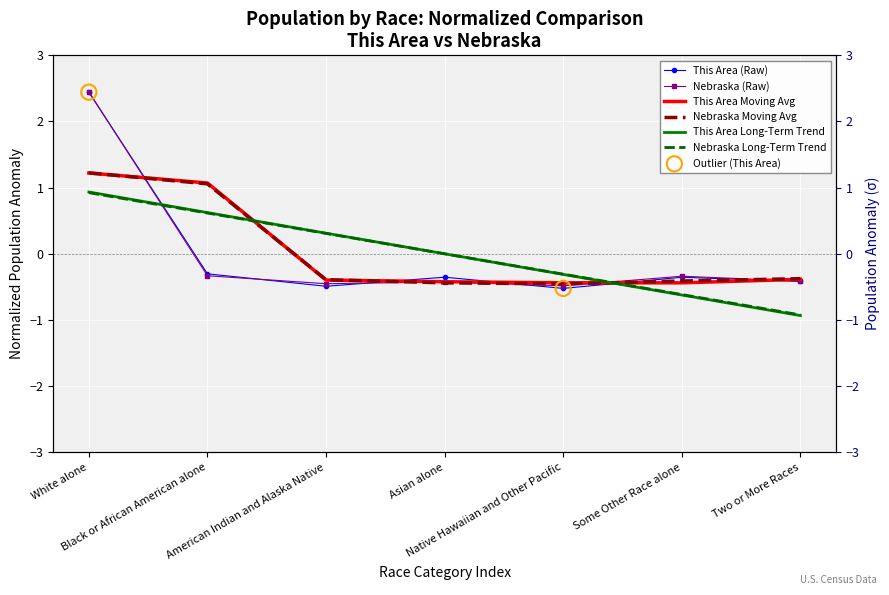

Which series reaches the minimum Y coordinate?

This Area